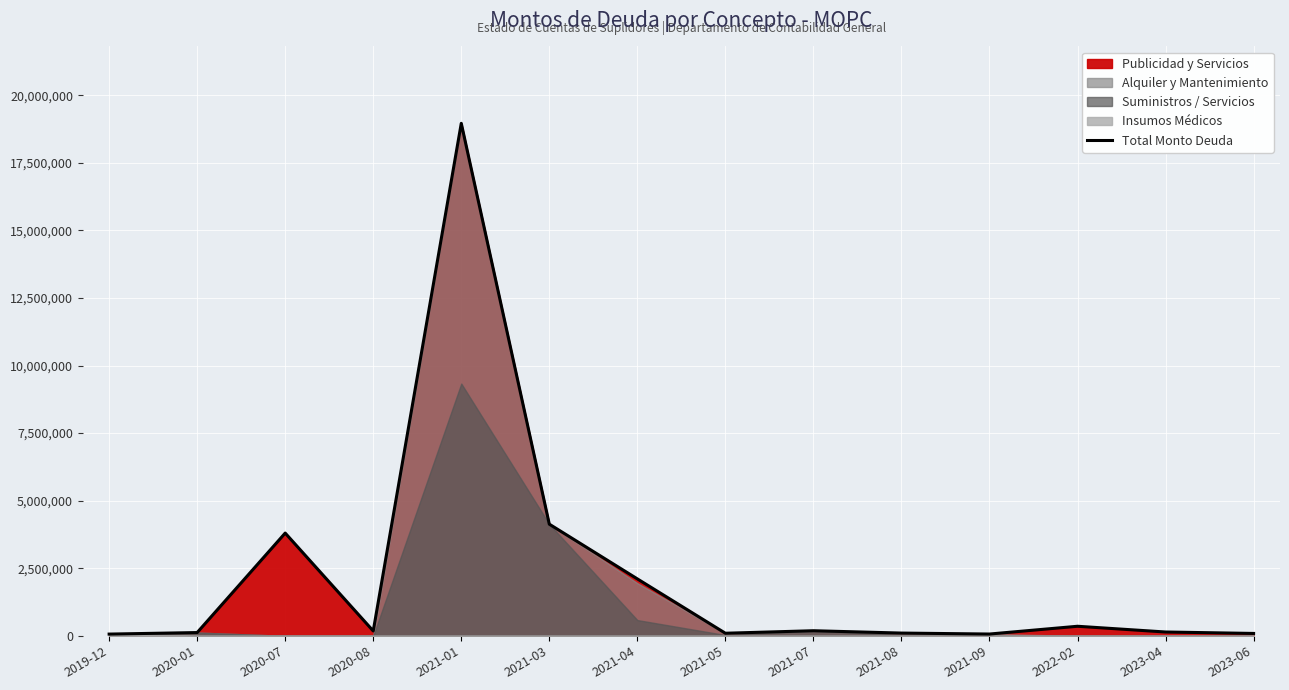

Where is the data nearest to the value 9512560?

2021-03